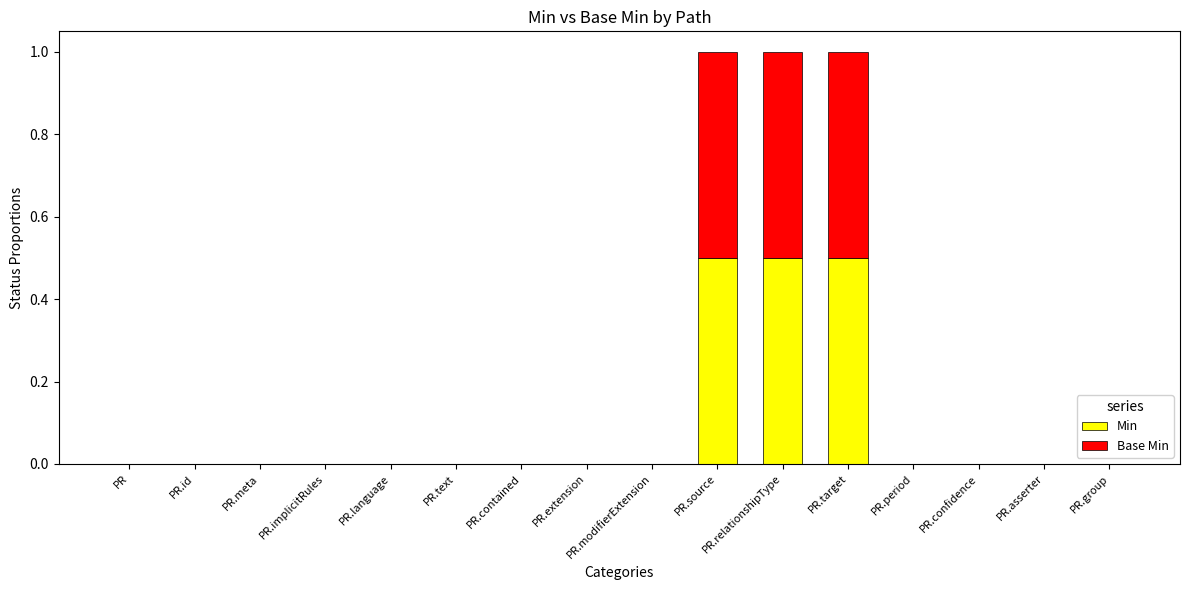

Is it true that Min equals 0.0 at PR.id?

True